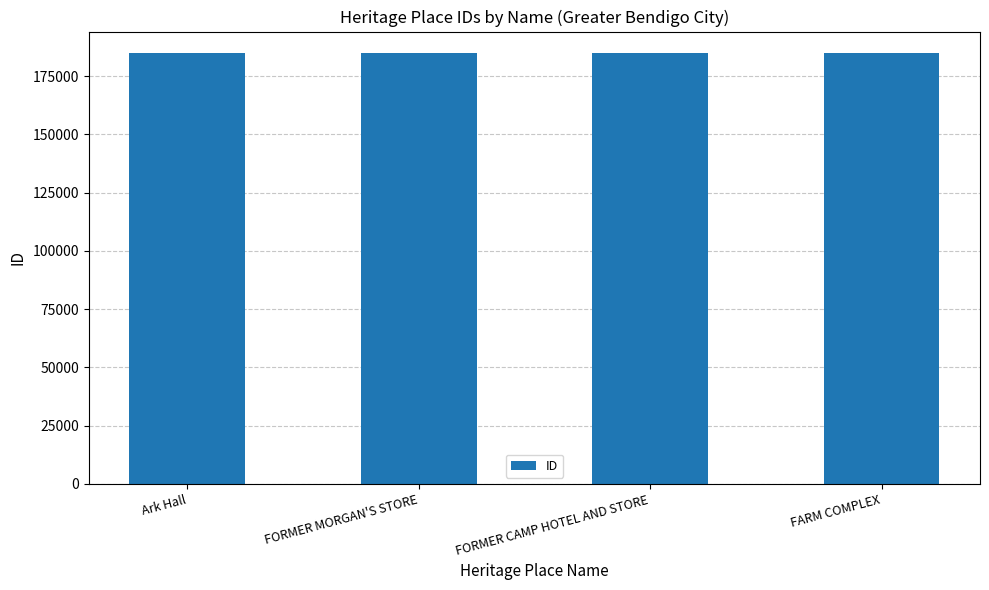

How many data points does each series have?

4